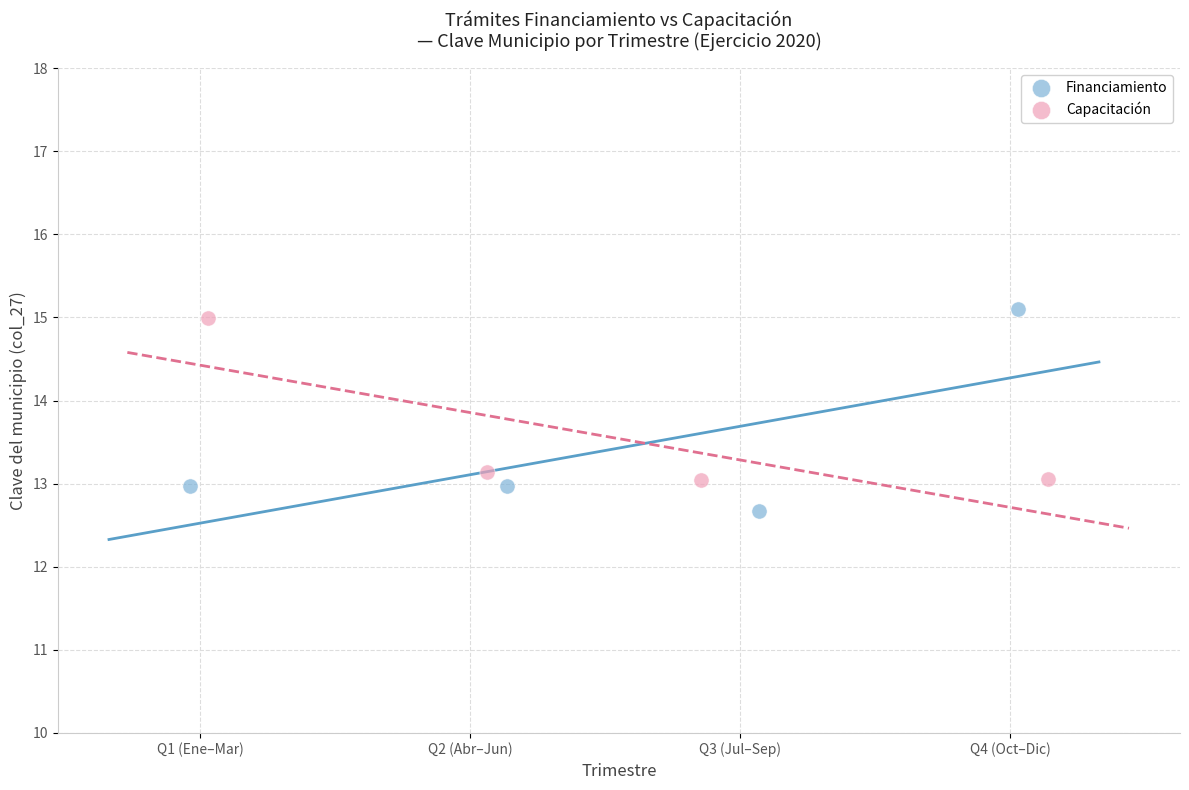

Which series reaches the maximum Y coordinate?

Financiamiento